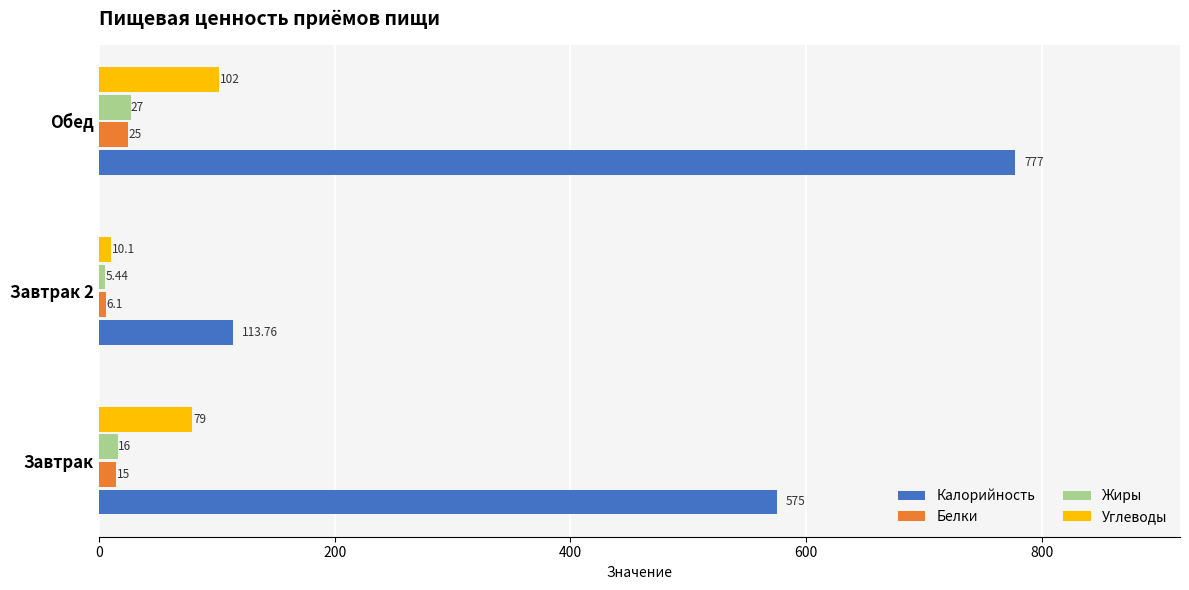

Which series has the largest total across all categories?

Калорийность